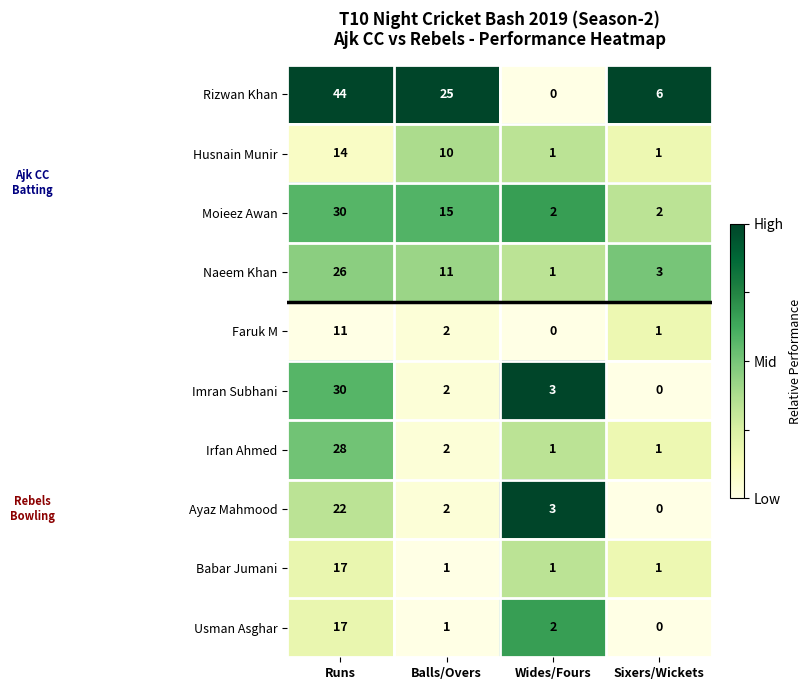

The Rizwan Khan series shows 6 at Sixers/Wickets. True or false?

True